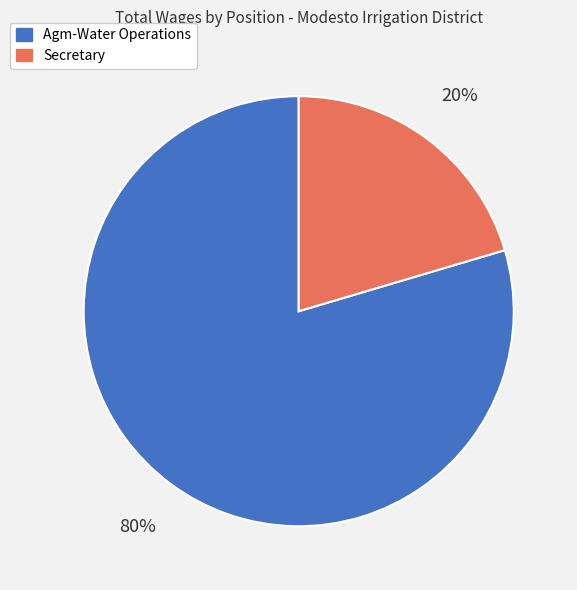

Is it true that Agm-Water Operations is 80% of the pie?

True